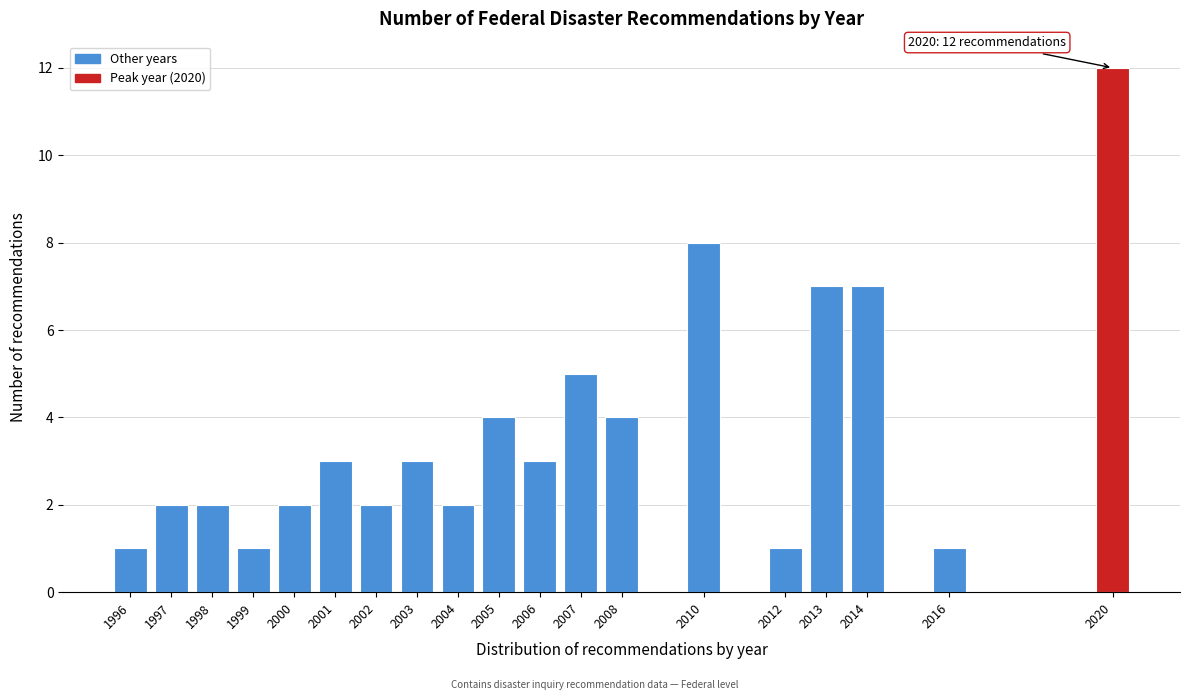

Reading right to left, extract all data points from this chart.

2020=12	2016=1	2014=7	2013=7	2012=1	2010=8	2008=4	2007=5	2006=3	2005=4	2004=2	2003=3	2002=2	2001=3	2000=2	1999=1	1998=2	1997=2	1996=1